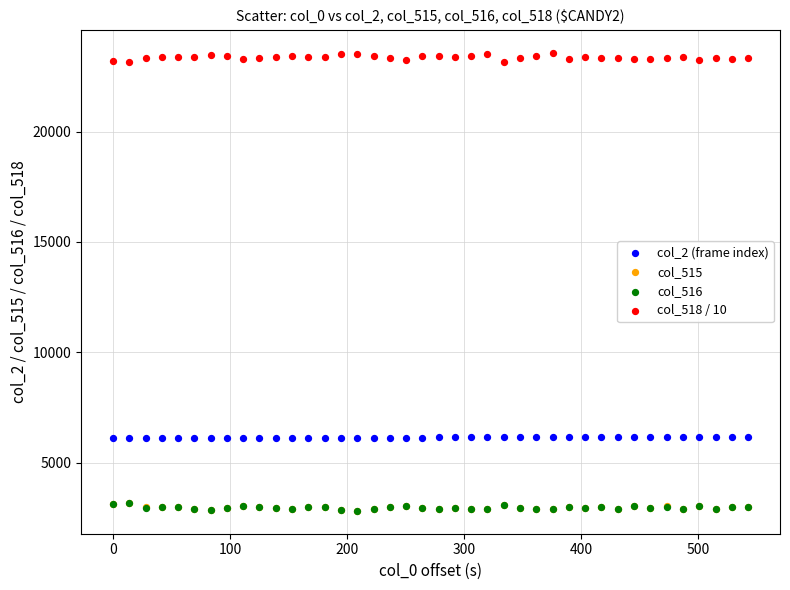

Which series reaches the maximum Y coordinate?

col_518 / 10